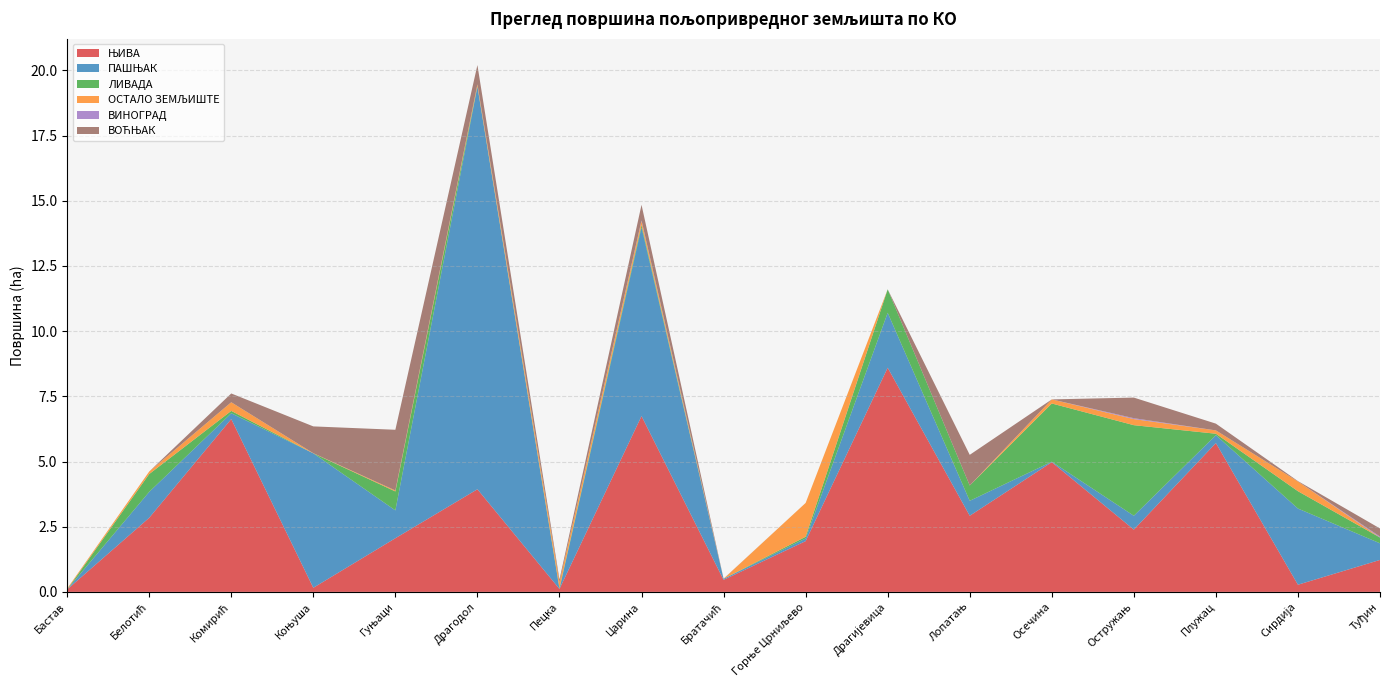

Reading left to right, extract all data points from this chart.

ЊИВА: 0.1	2.8	6.6	0.2	2.1	3.9	0.1	6.7	0.5	1.9	8.6	2.9	5.0	2.4	5.7	0.3	1.2
ПАШЊАК: 0.0	1.0	0.2	5.2	1.1	15.4	0.0	7.2	0.0	0.1	2.1	0.6	0.0	0.5	0.3	2.9	0.6
ЛИВАДА: 0.0	0.7	0.1	0.0	0.7	0.0	0.0	0.1	0.0	0.1	0.9	0.6	2.2	3.5	0.1	0.7	0.2
ОСТАЛО ЗЕМЉИШТЕ: 0.0	0.1	0.3	0.0	0.0	0.1	0.2	0.1	0.0	1.3	0.0	0.0	0.2	0.2	0.1	0.4	0.0
ВИНОГРАД: 0.0	0.0	0.0	0.0	0.0	0.0	0.0	0.0	0.0	0.0	0.0	0.0	0.0	0.0	0.0	0.0	0.0
ВОЋЊАК: 0.0	0.0	0.3	1.0	2.3	0.7	0.1	0.6	0.0	0.0	0.0	1.2	0.0	0.8	0.3	0.0	0.3